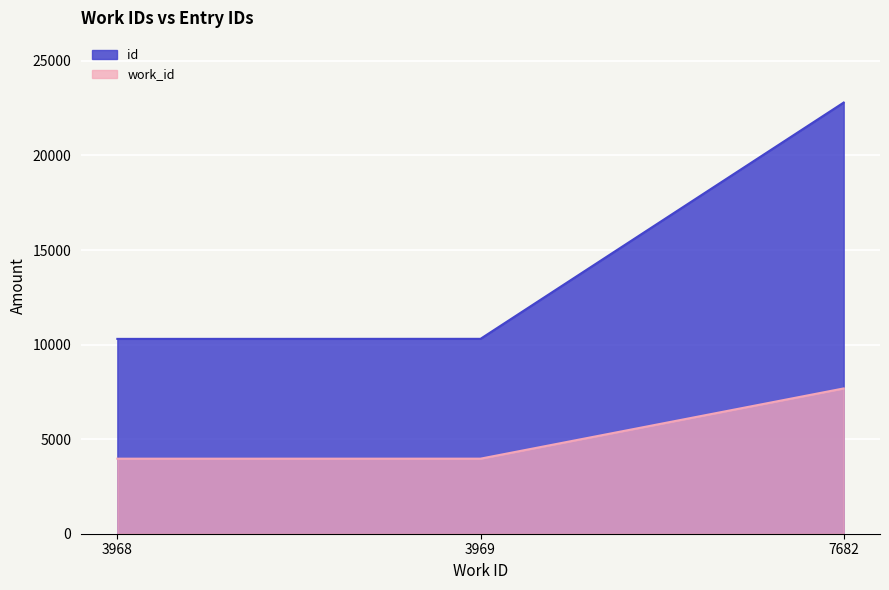

Which has a higher value, 3968 or 7682?

7682